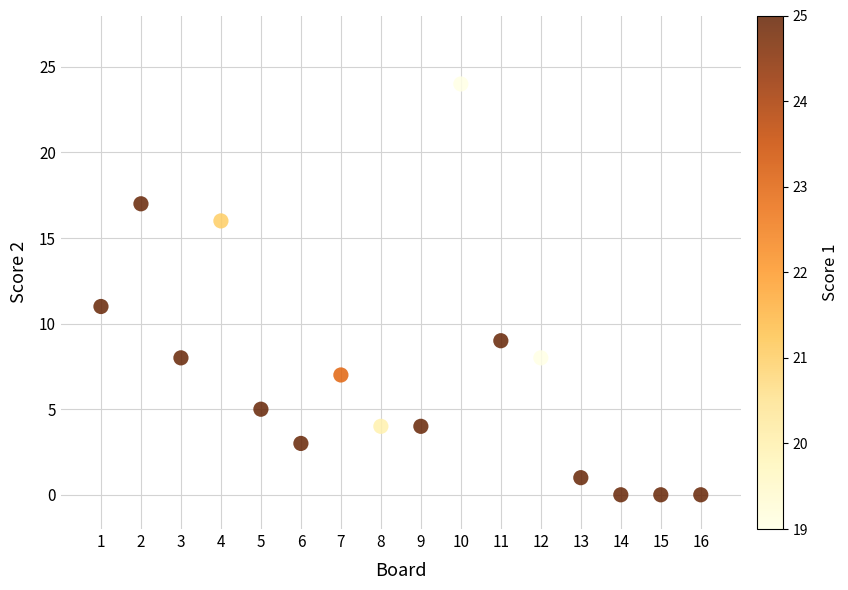

What is the range of X values (max minus min)?

15